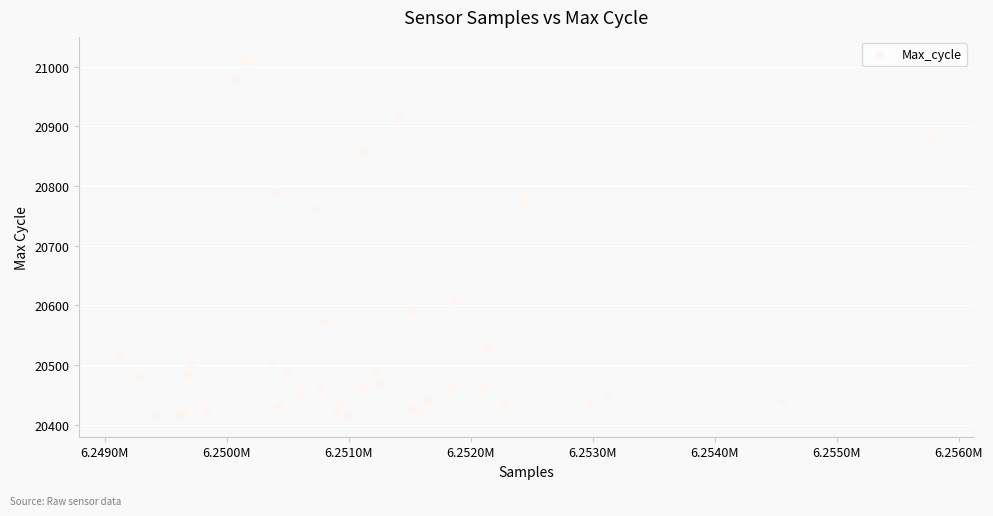

What Y value in the scatter plot is closest to 20712?

20762